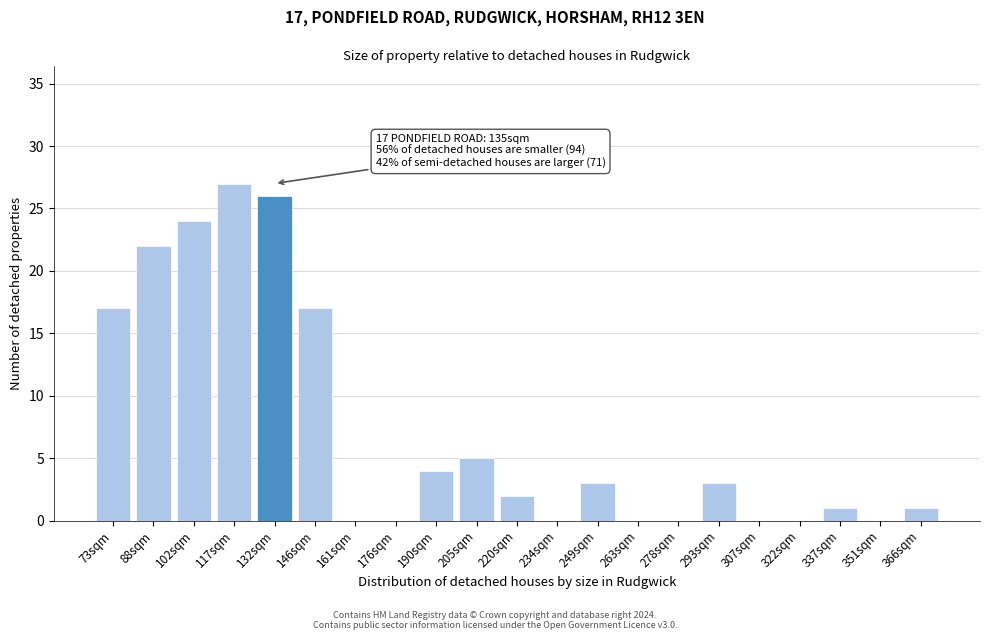

Reading left to right, what are all the values shown in this chart?

73sqm=17	88sqm=22	102sqm=24	117sqm=27	132sqm=26	146sqm=17	161sqm=0	176sqm=0	190sqm=4	205sqm=5	220sqm=2	234sqm=0	249sqm=3	263sqm=0	278sqm=0	293sqm=3	307sqm=0	322sqm=0	337sqm=1	351sqm=0	366sqm=1